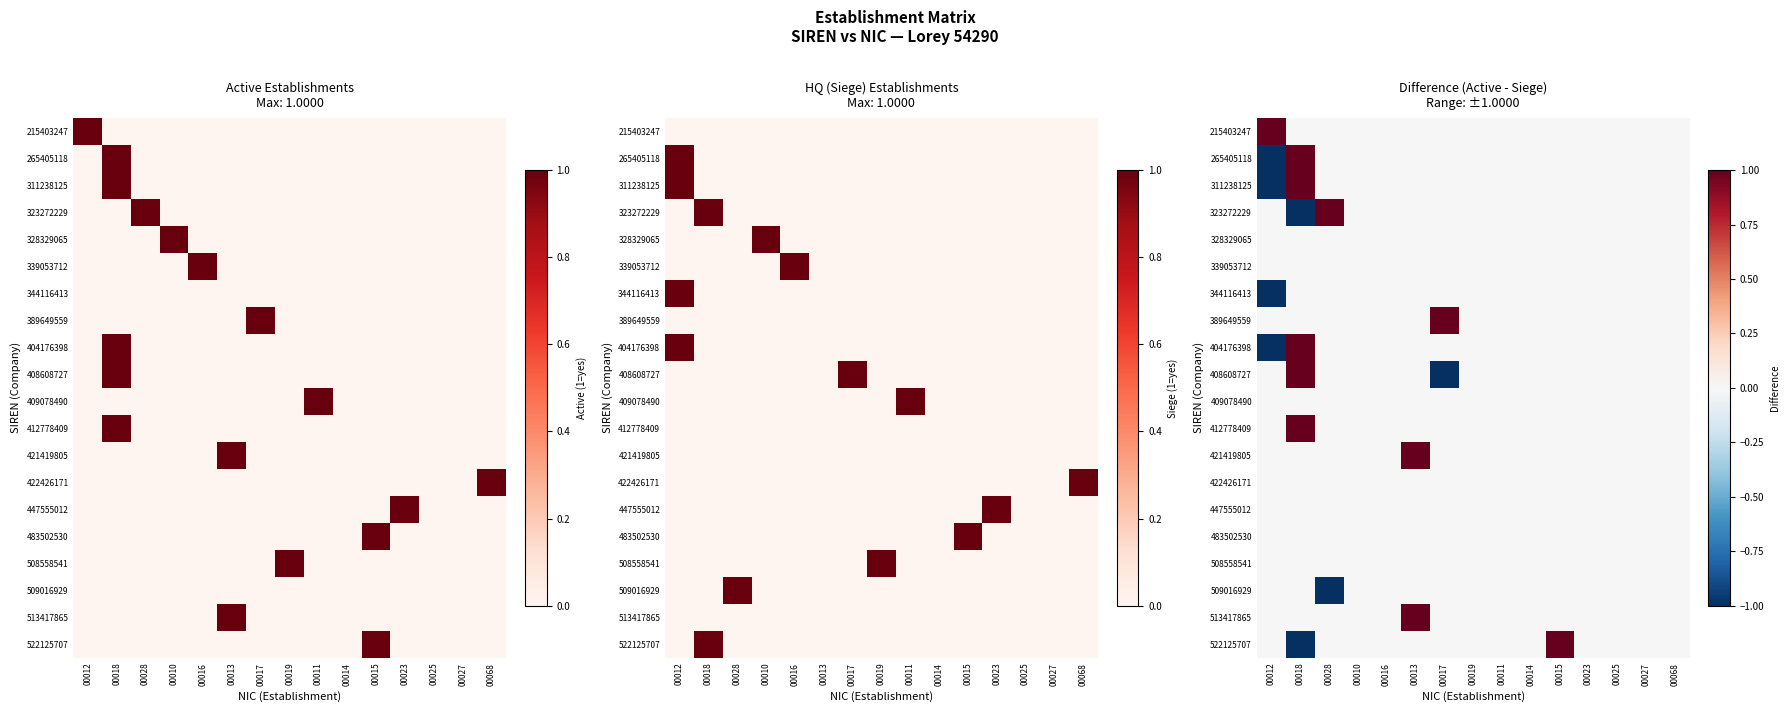

Where is 508558541 nearest to the value 0?

00012